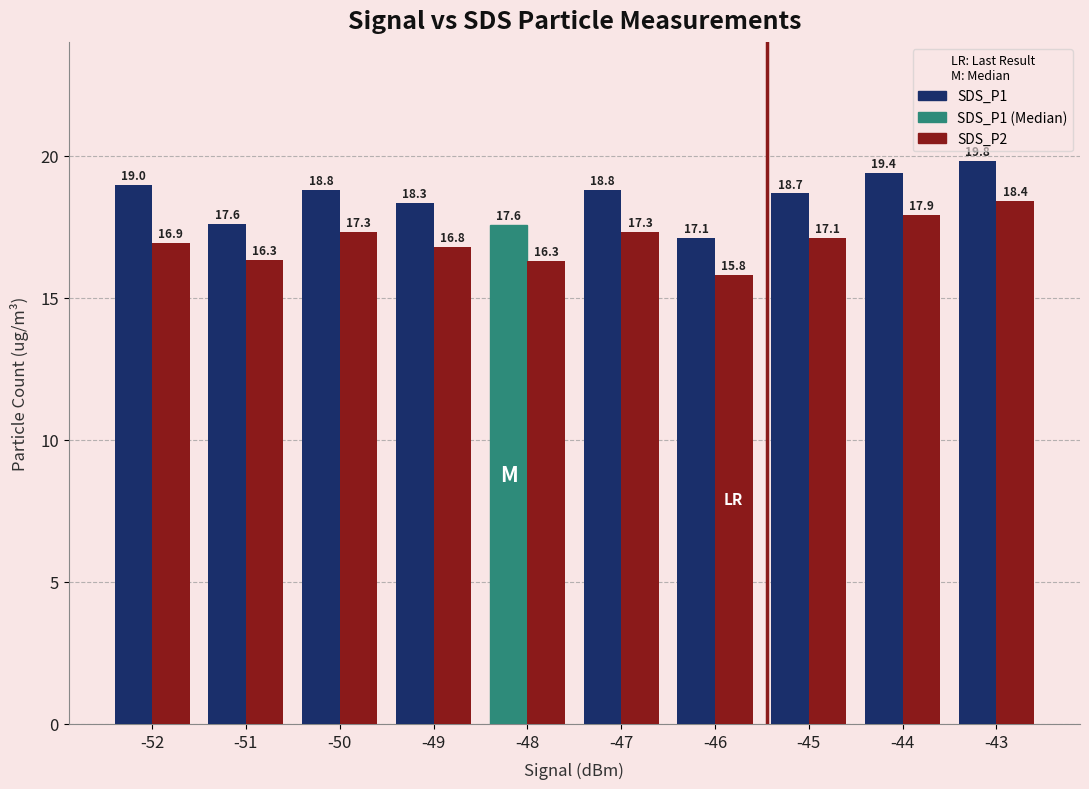

The SDS_P1 series shows 19.8 at -43. True or false?

True